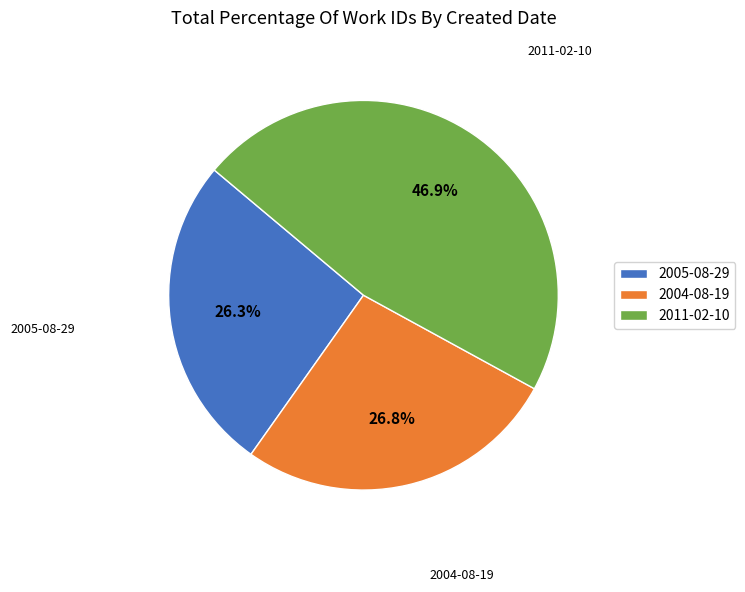

How many slices are in this pie chart?

3